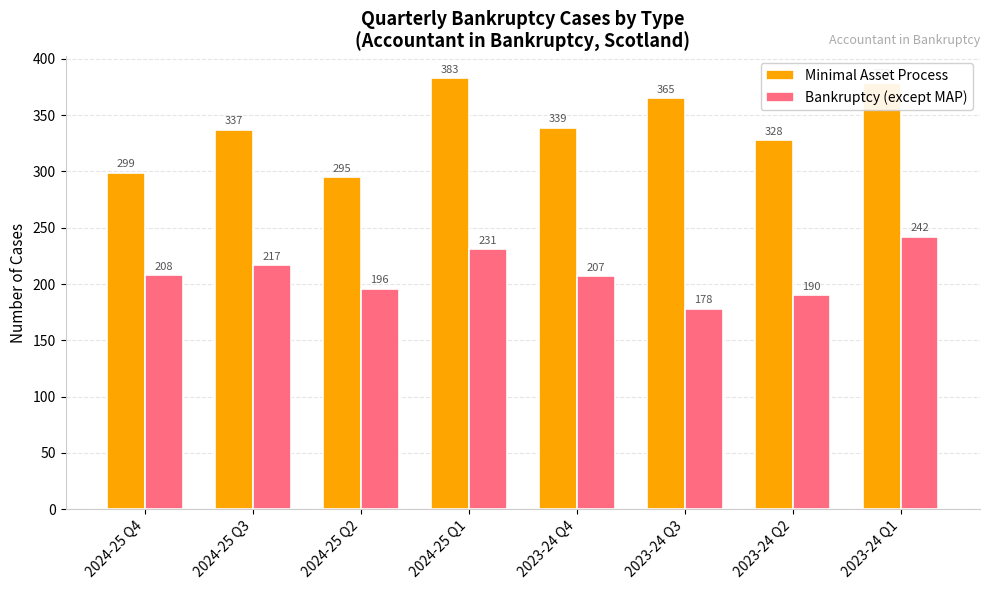

True or false: Bankruptcy (except MAP) has a value of 314 at 2024-25 Q4.

False